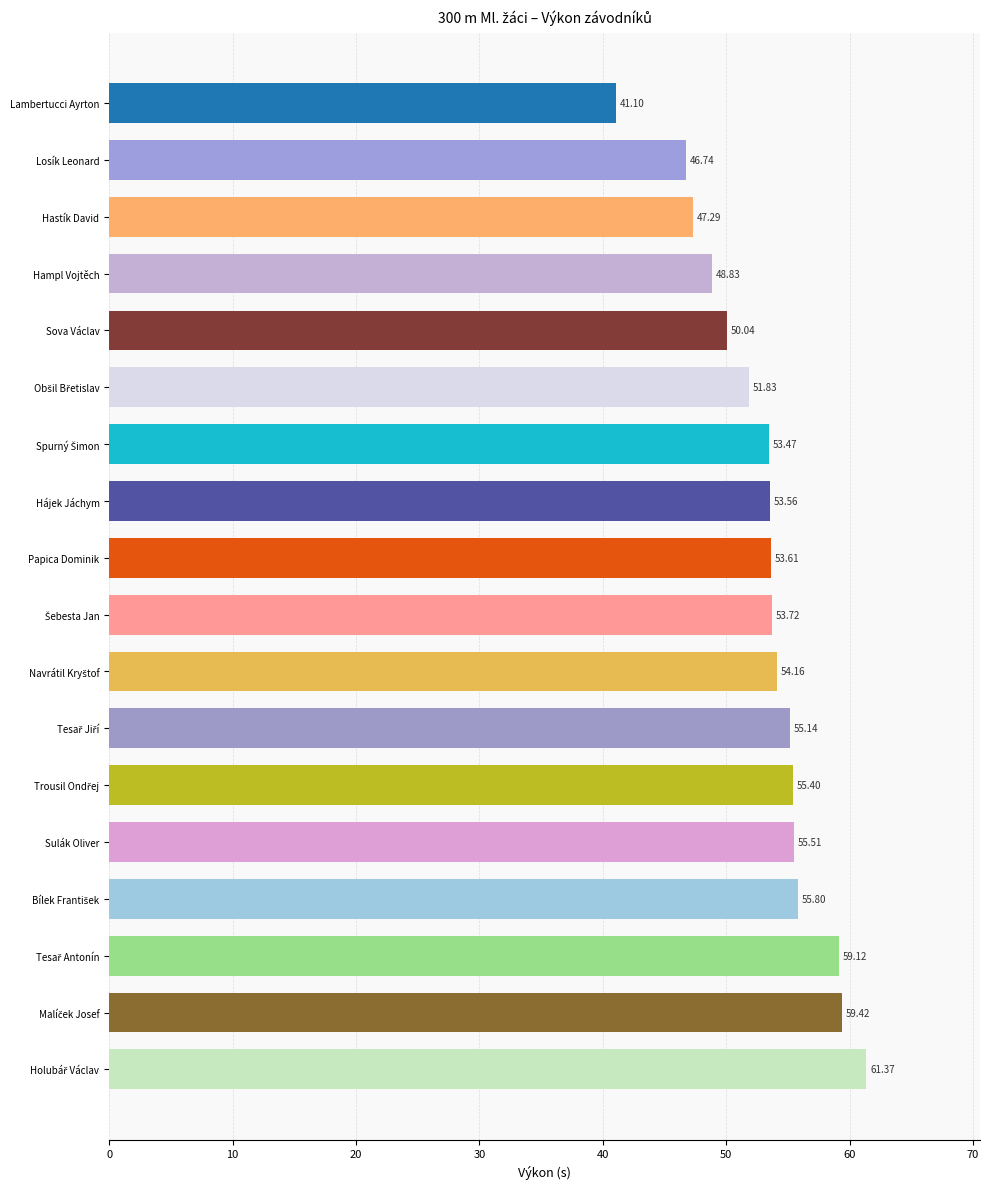

What is the sum of all values?

956.1